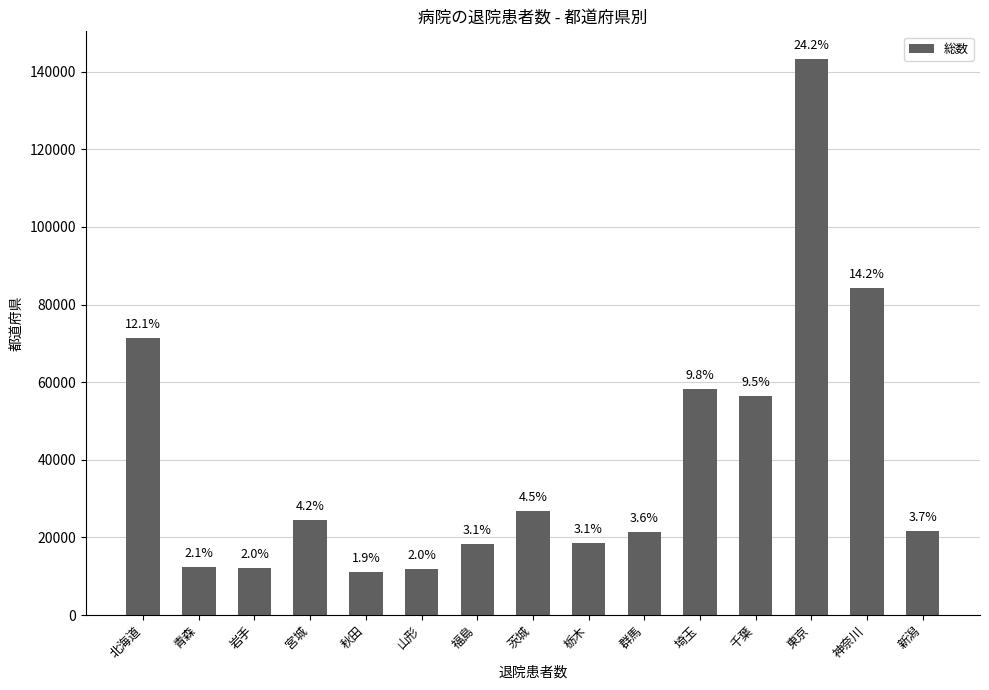

What is the greatest value displayed?

143247